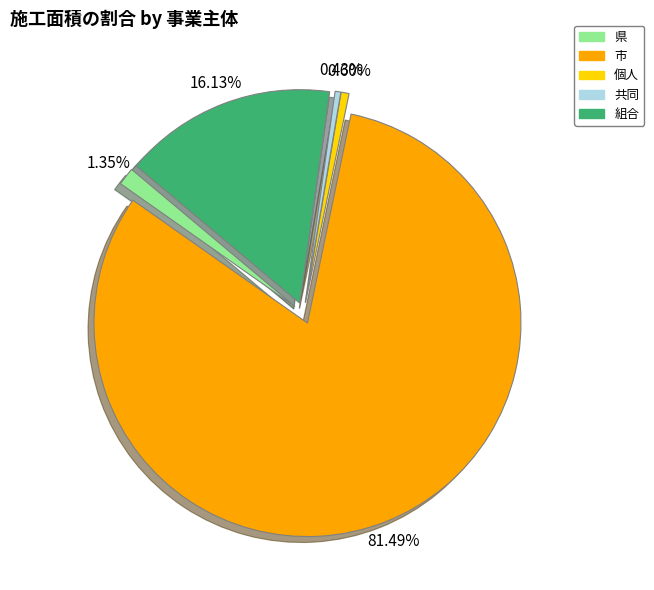

To the nearest percent, what is the difference between the 個人 and 組合 slice percentages?

15%